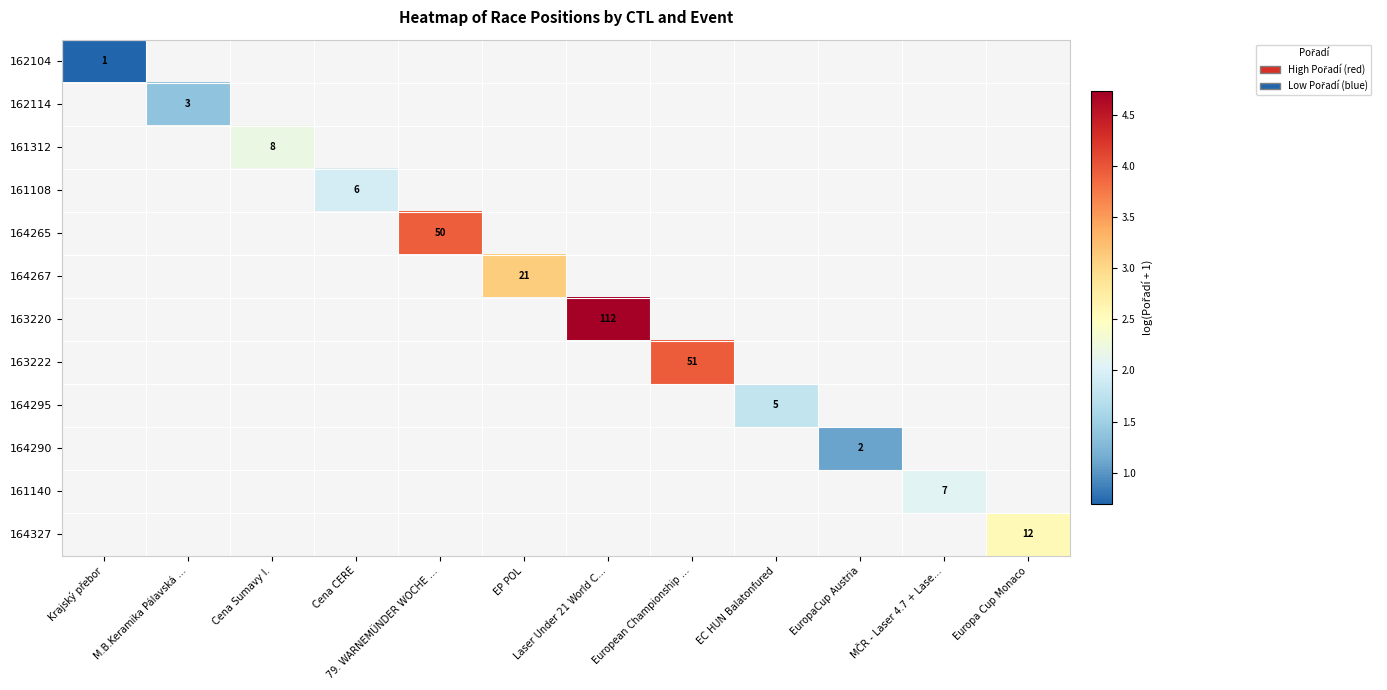

How many distinct data groups are displayed?

12